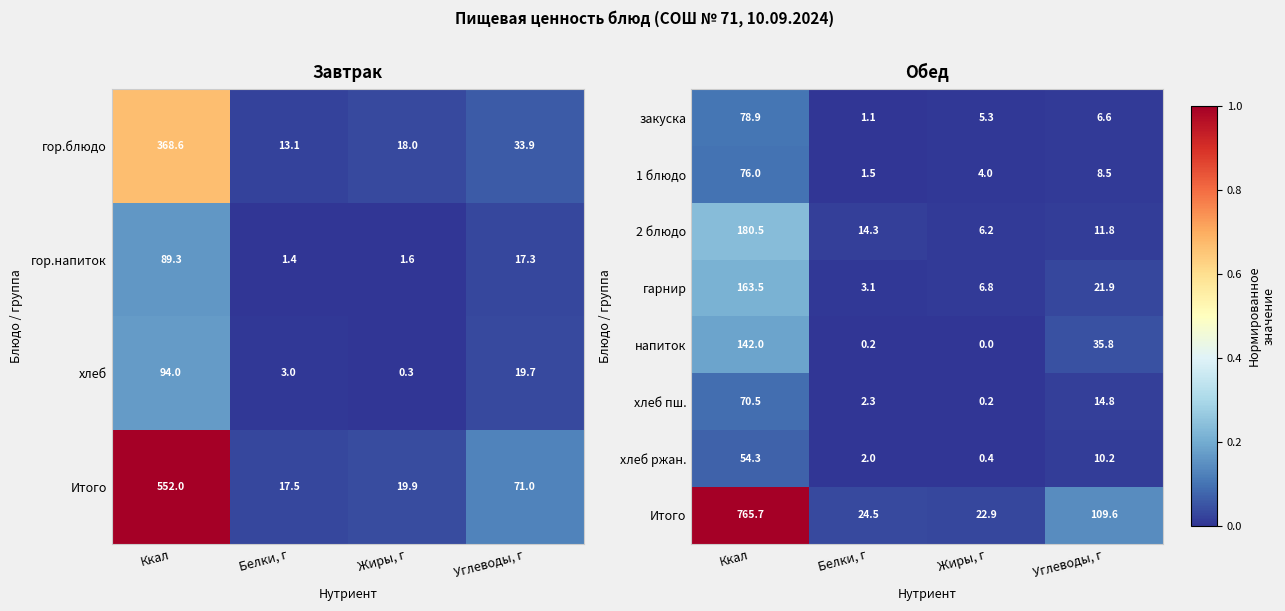

Rank the series by their maximum value, from highest to lowest.

Итого, 2 блюдо, гарнир, напиток, закуска, 1 блюдо, хлеб пш., хлеб ржан.